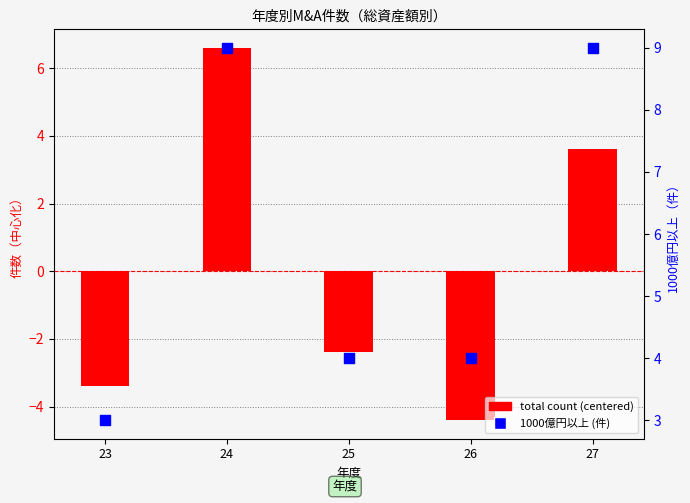

What are all the series names shown in the legend?

total count (centered), 1000億円以上 (件)